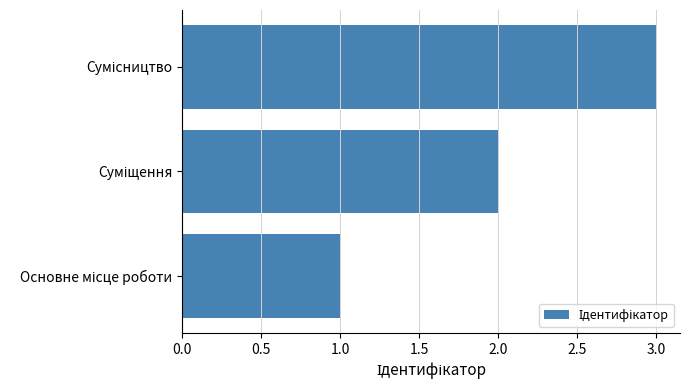

What is the sum of all values?

6